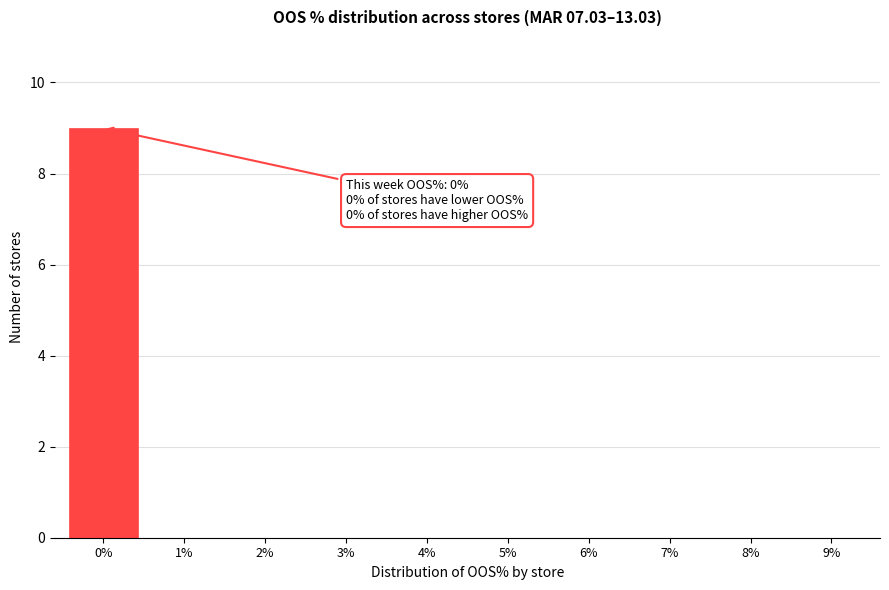

Reading left to right, list all the values displayed in this chart.

0%=9	1%=0	2%=0	3%=0	4%=0	5%=0	6%=0	7%=0	8%=0	9%=0